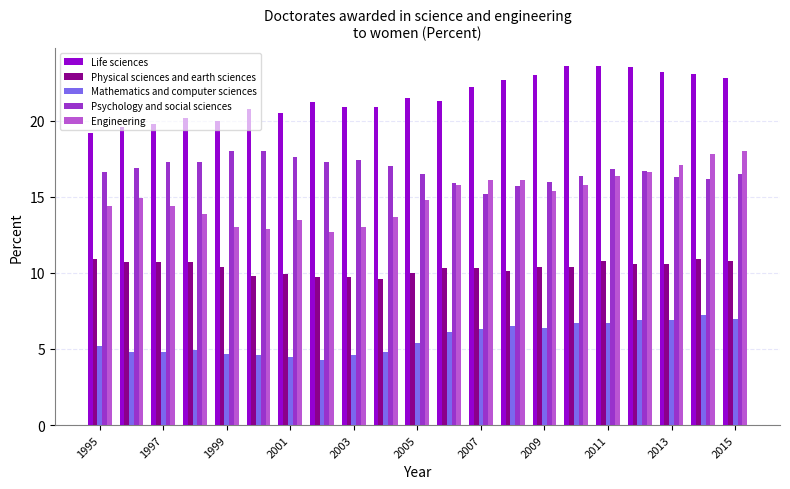

What is the sum of all Psychology and social sciences values?

351.6